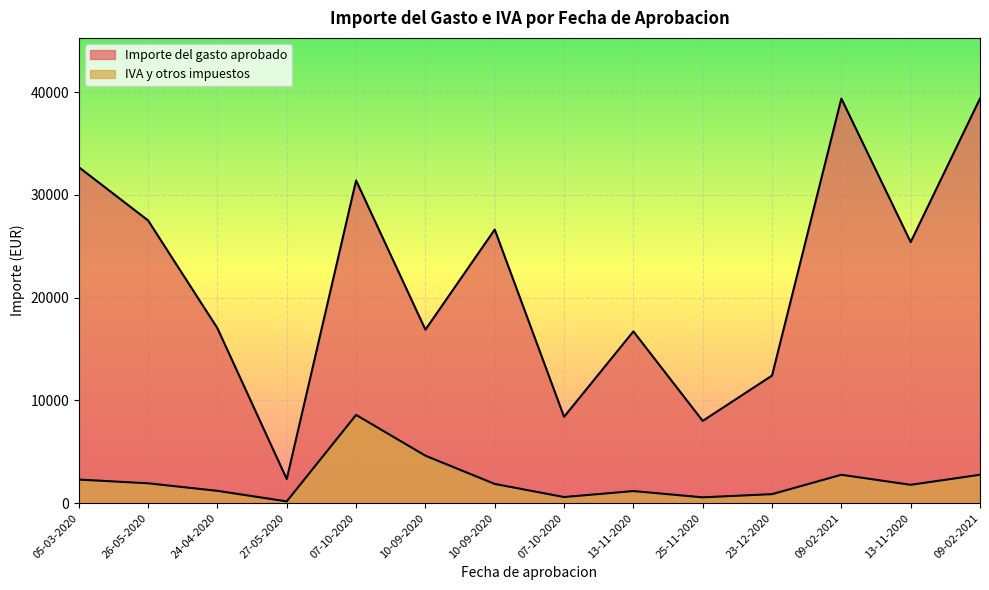

List the series in order of their overall mean, lowest first.

IVA y otros impuestos, Importe del gasto aprobado